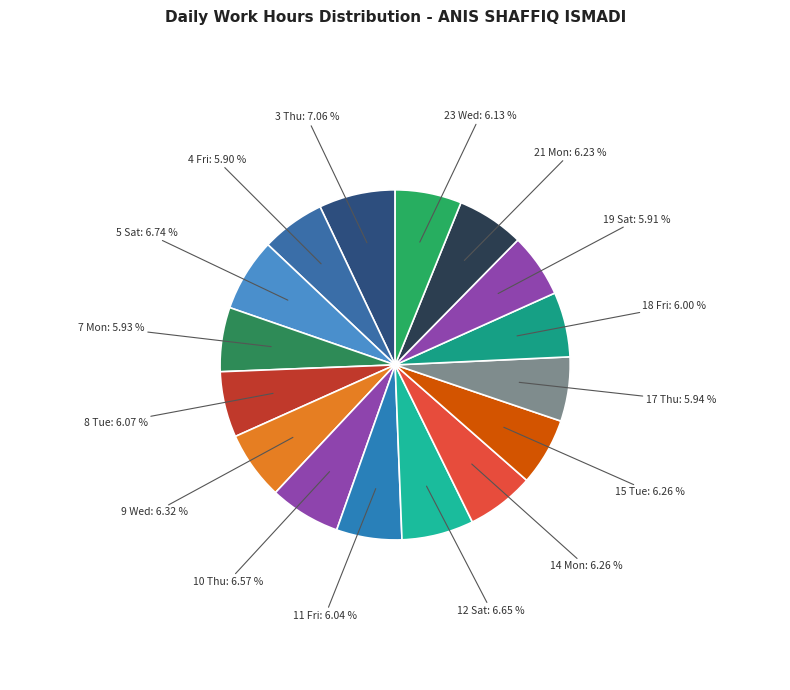

What is the ratio of the value at 19 Sat to the value at 18 Fri?

1.0